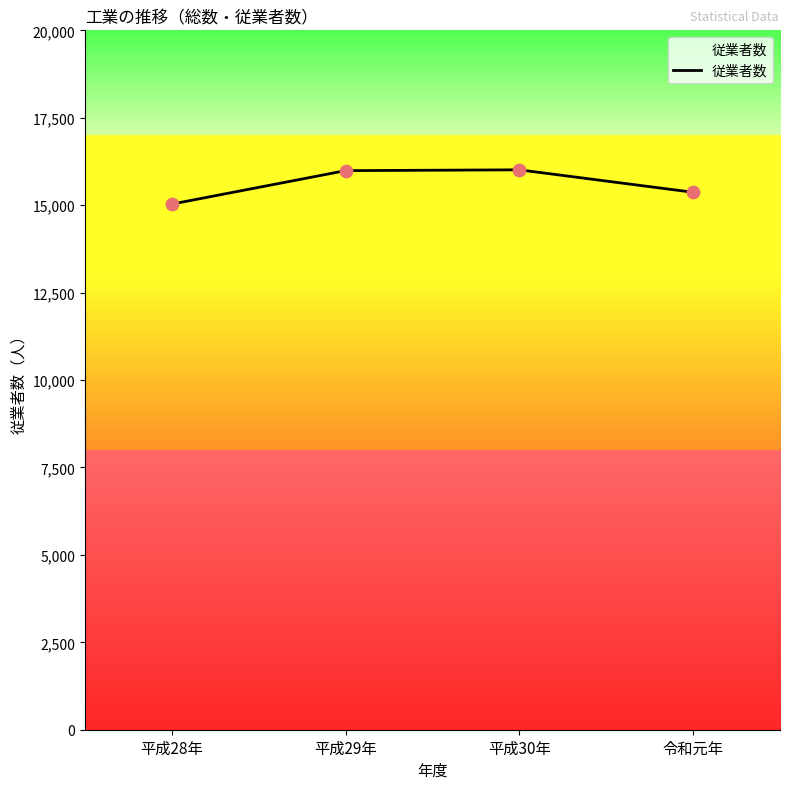

What is the change in value from 平成28年 to 平成29年?

+957